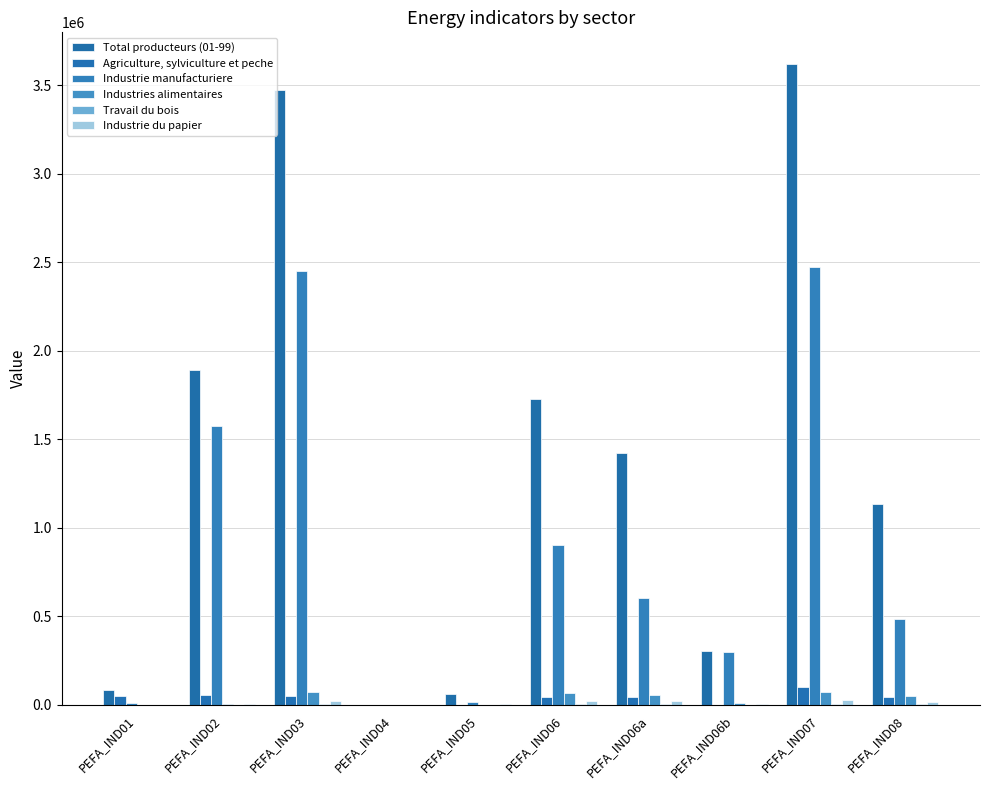

What is the sum of the Agriculture, sylviculture et peche values at PEFA_IND08 and PEFA_IND02?

100368.7